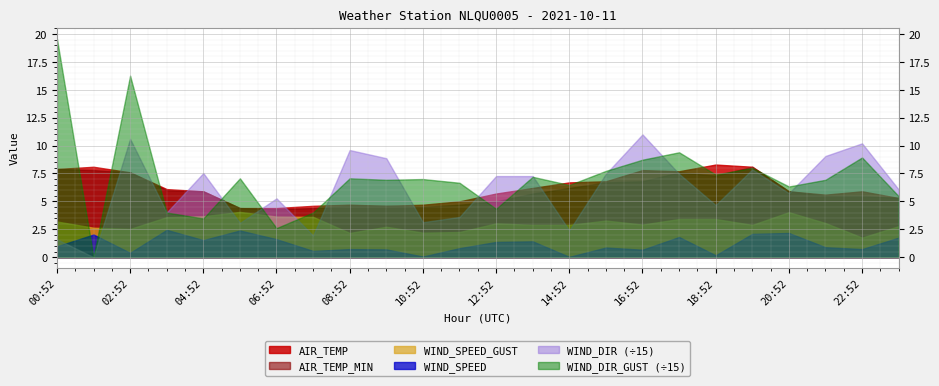

What is the sum of the AIR_TEMP values at 04:52 and 17:52?

13.6